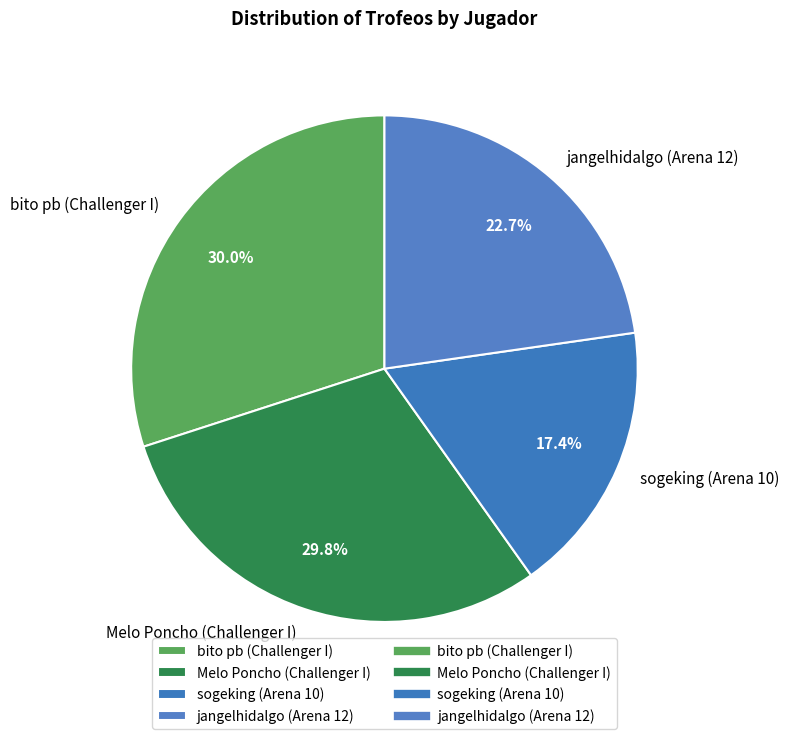

What is the ratio of the value at bito pb (Challenger I) to the value at Melo Poncho (Challenger I)?

1.0